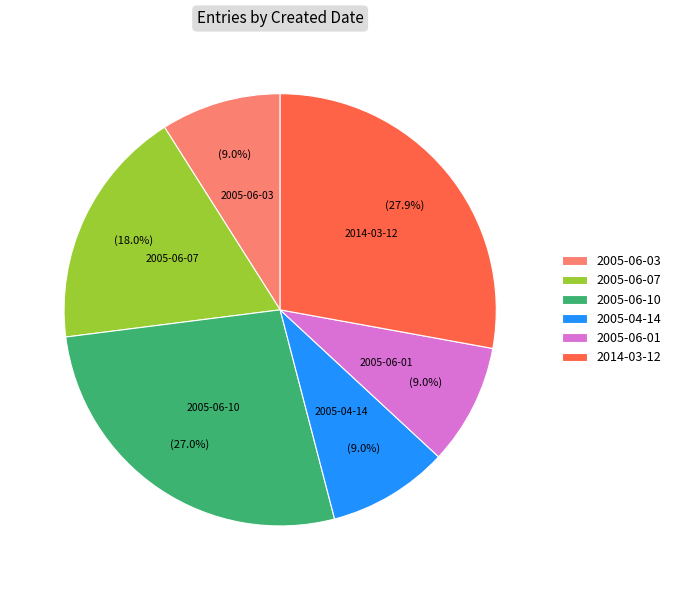

Is it true that 2005-04-14 is 14% of the pie?

False